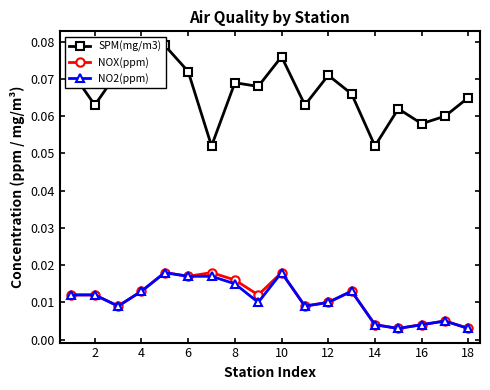

True or false: NOX(ppm) has more than 0 interior local peaks.

True